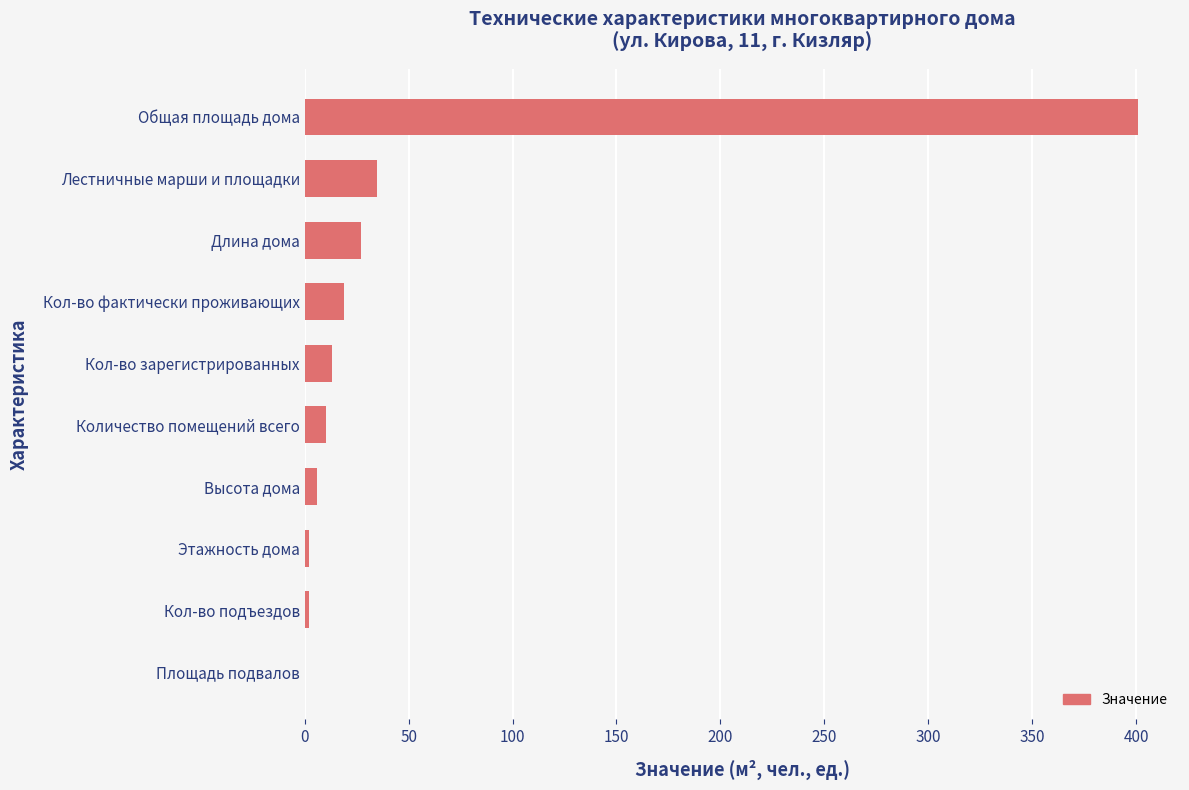

What is the sum of all values?

514.9